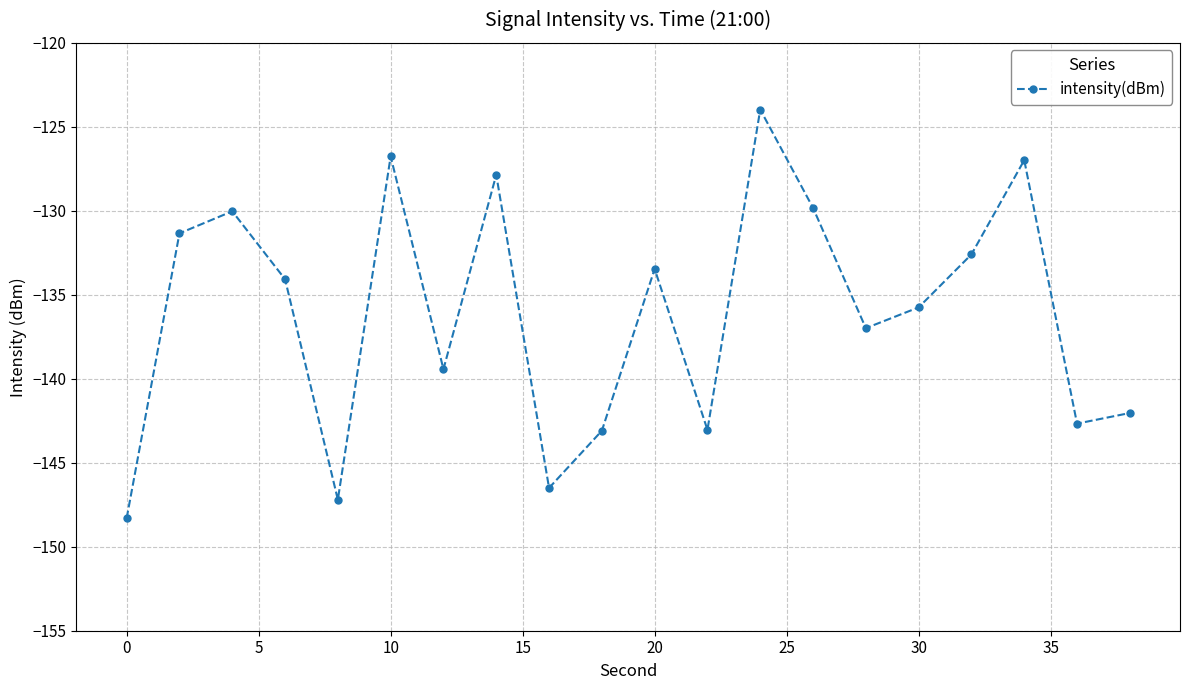

How many distinct data groups are displayed?

1